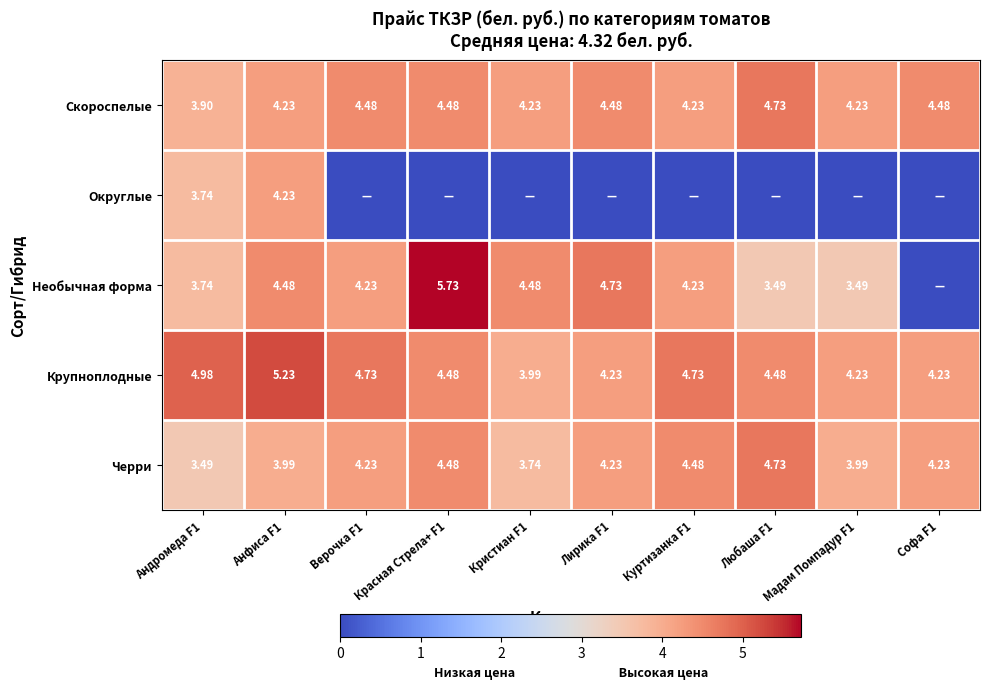

What is the spread (max minus min) of values at Красная Стрела+ F1?

5.7